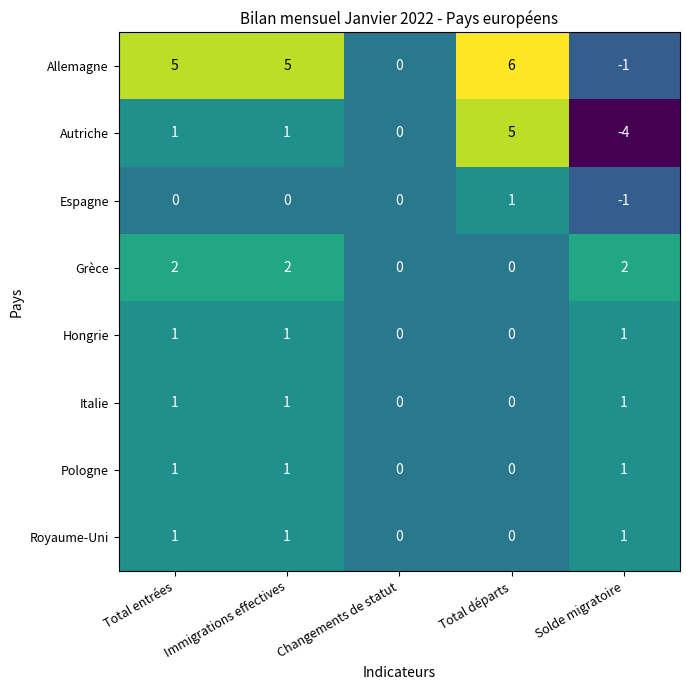

What is the difference between the highest and lowest values at Total entrées?

5